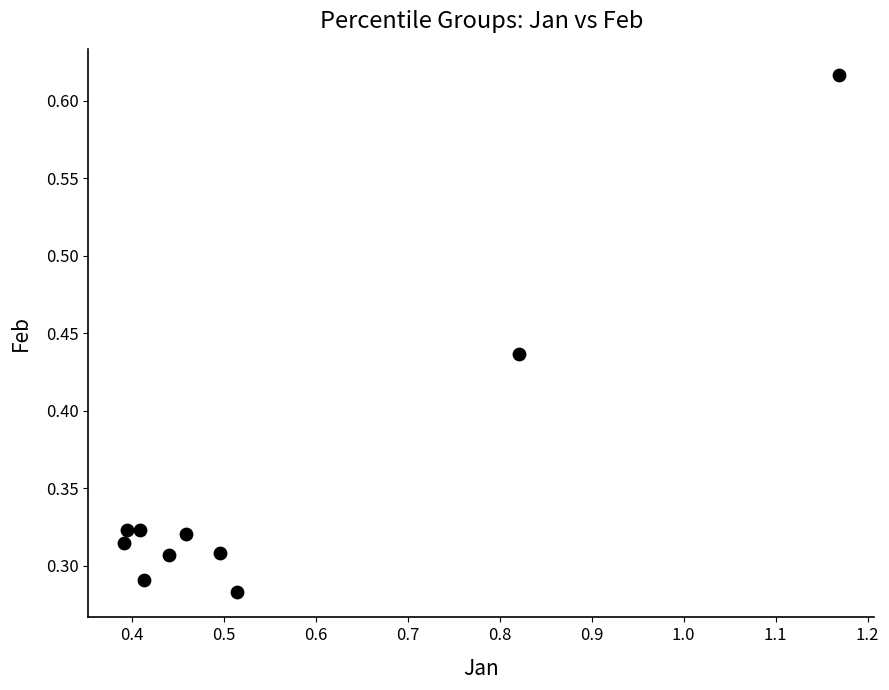

What is the range of X values (max minus min)?

0.8